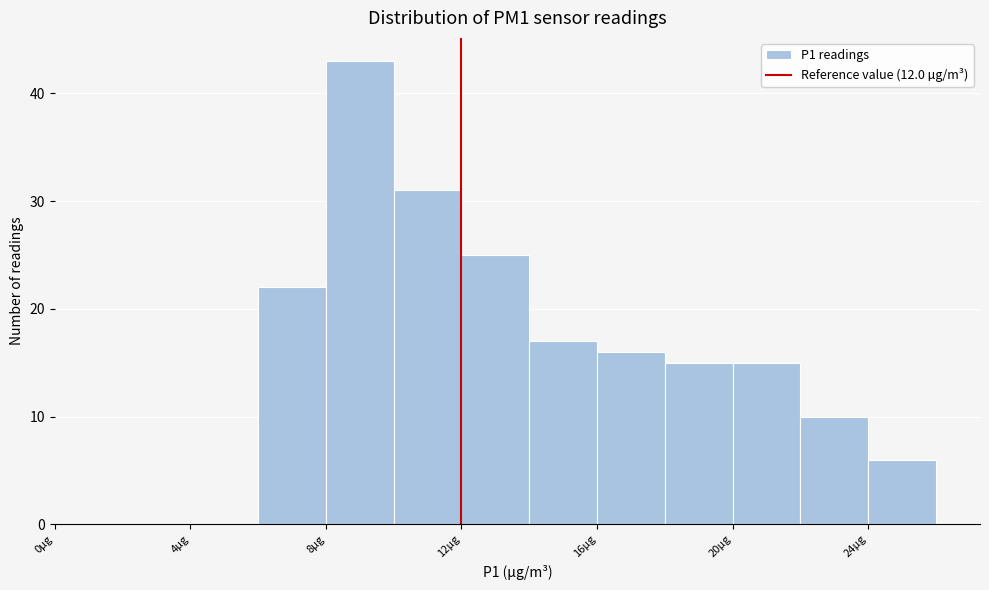

Over which range of the x-axis is the bar tallest?

8 to 10